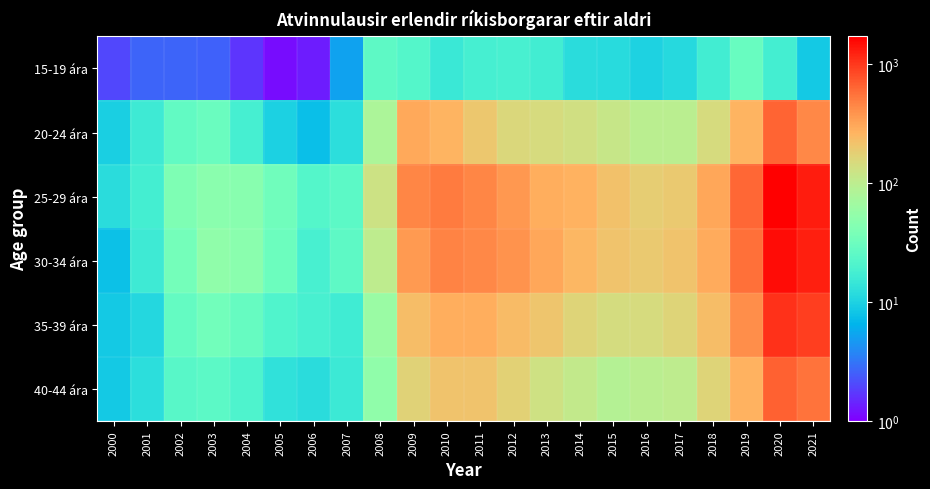

What is the spread (max minus min) of values at 2020?

1679.8